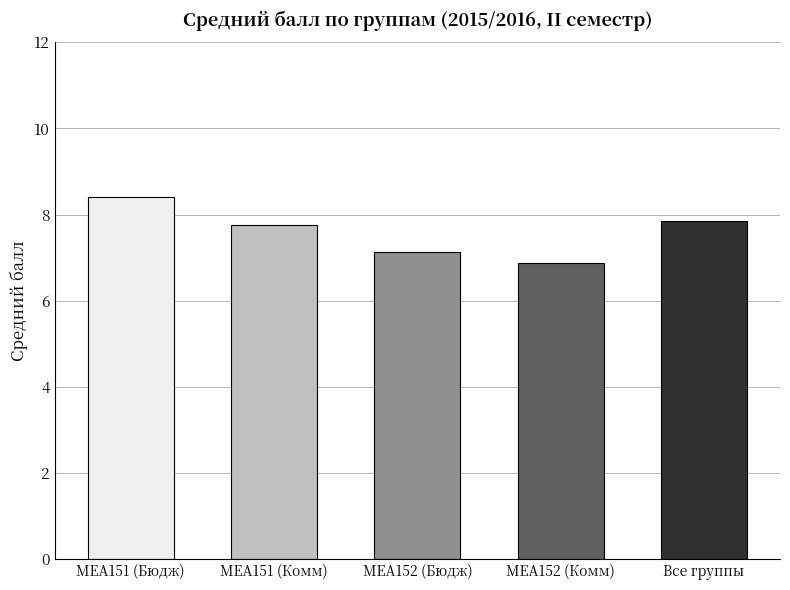

What is the approximate value at МЕА152 (Комм)?

6.9